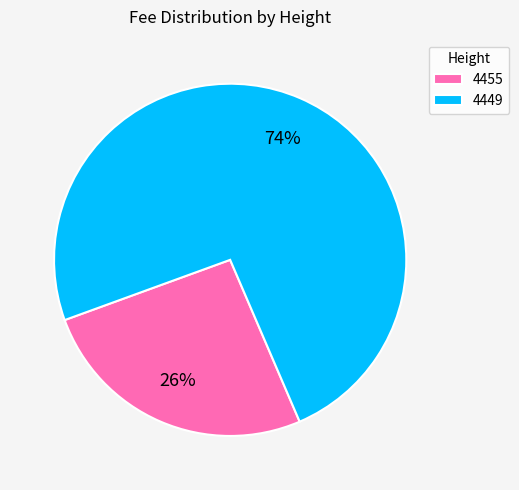

How many segments does this pie chart have?

2